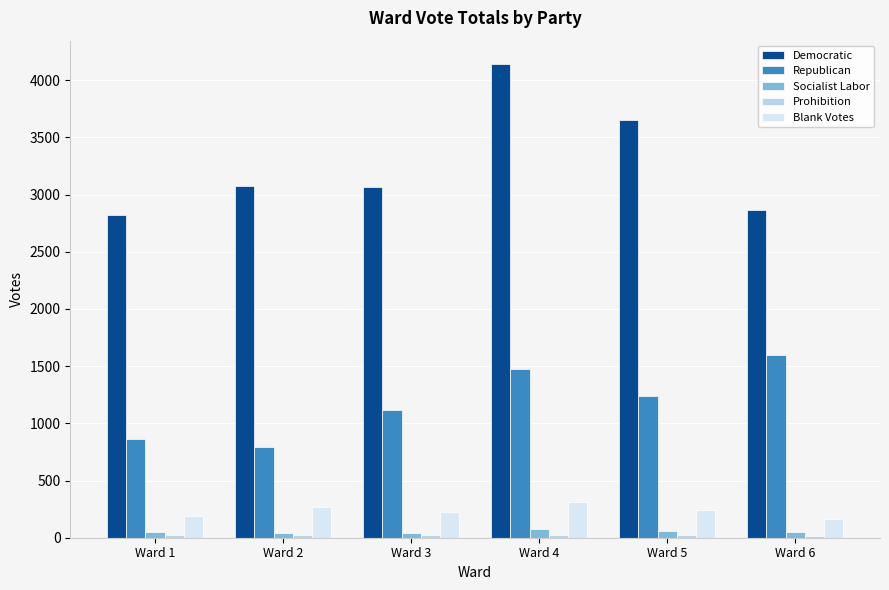

The value of Republican at Ward 3 is 1476. True or false?

False